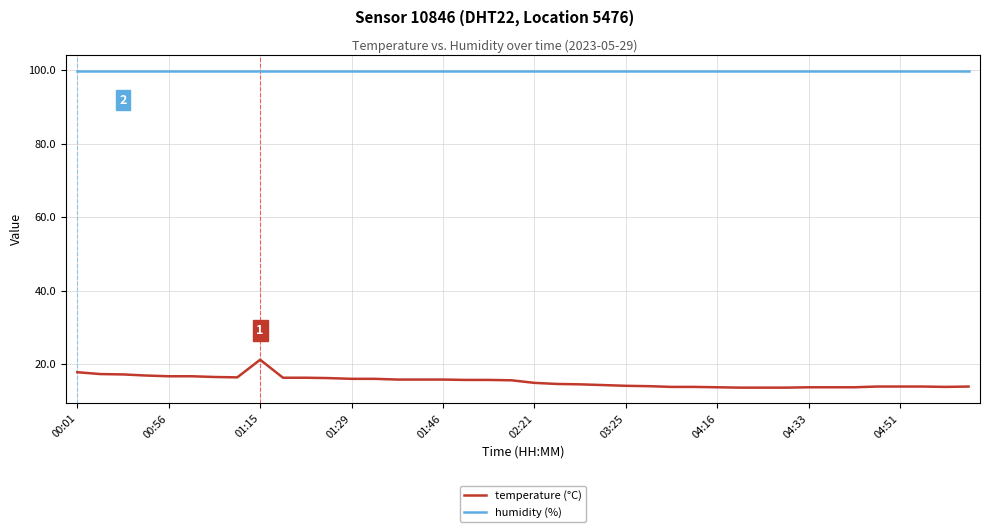

Which series has the widest spread of values?

temperature (°C)